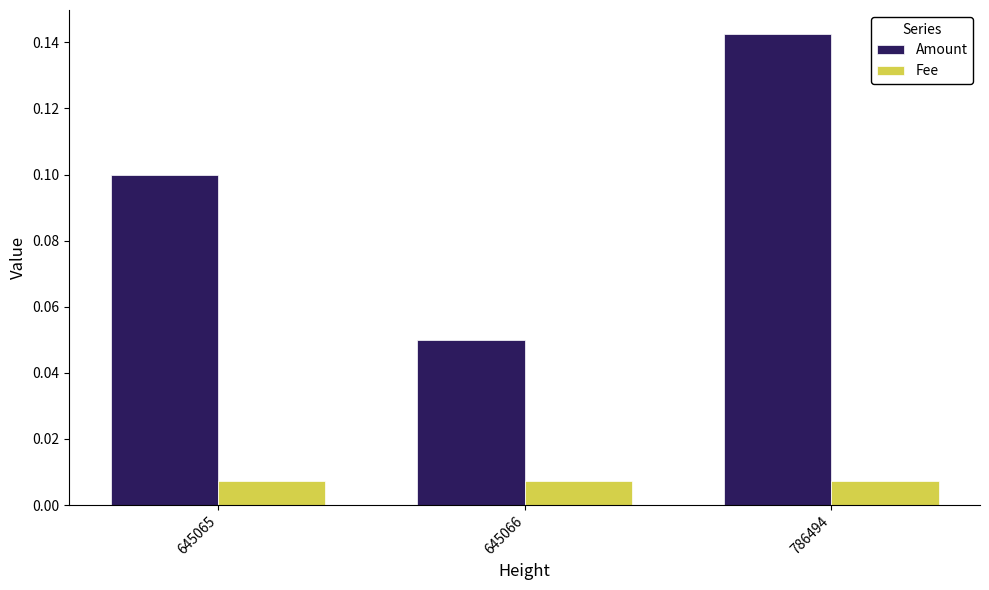

At which category does the chart reach its peak across all series?

786494